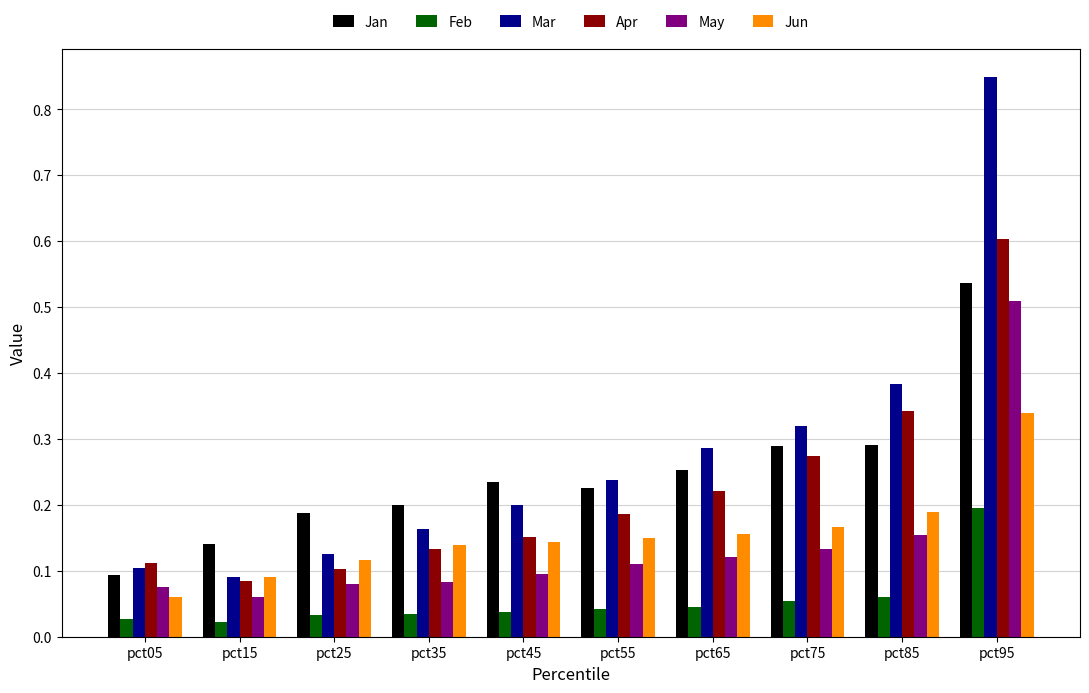

What are all the series names shown in the legend?

Jan, Feb, Mar, Apr, May, Jun